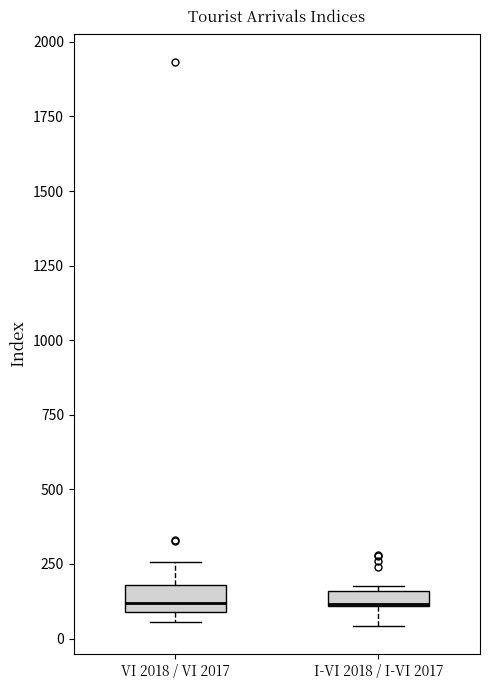

Where is the lower edge of the box for I-VI 2018 / I-VI 2017 on the y-axis? The values are not printed on the chart, so give them approximately, as read against the axis.

100